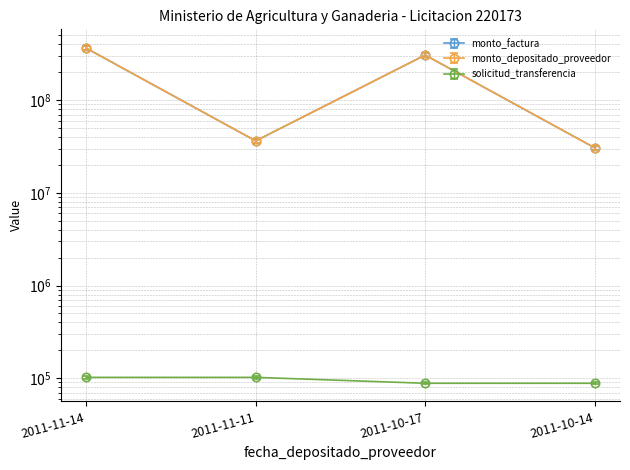

What is the label of the 3rd point from the right?

2011-11-11